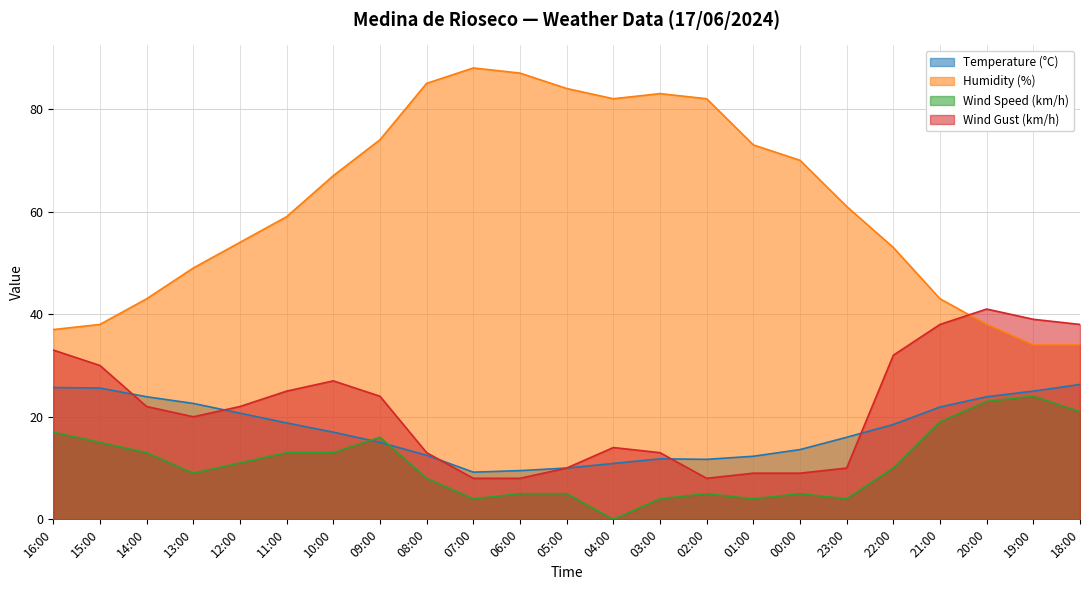

What is the total value across all series at 20:00?

125.9